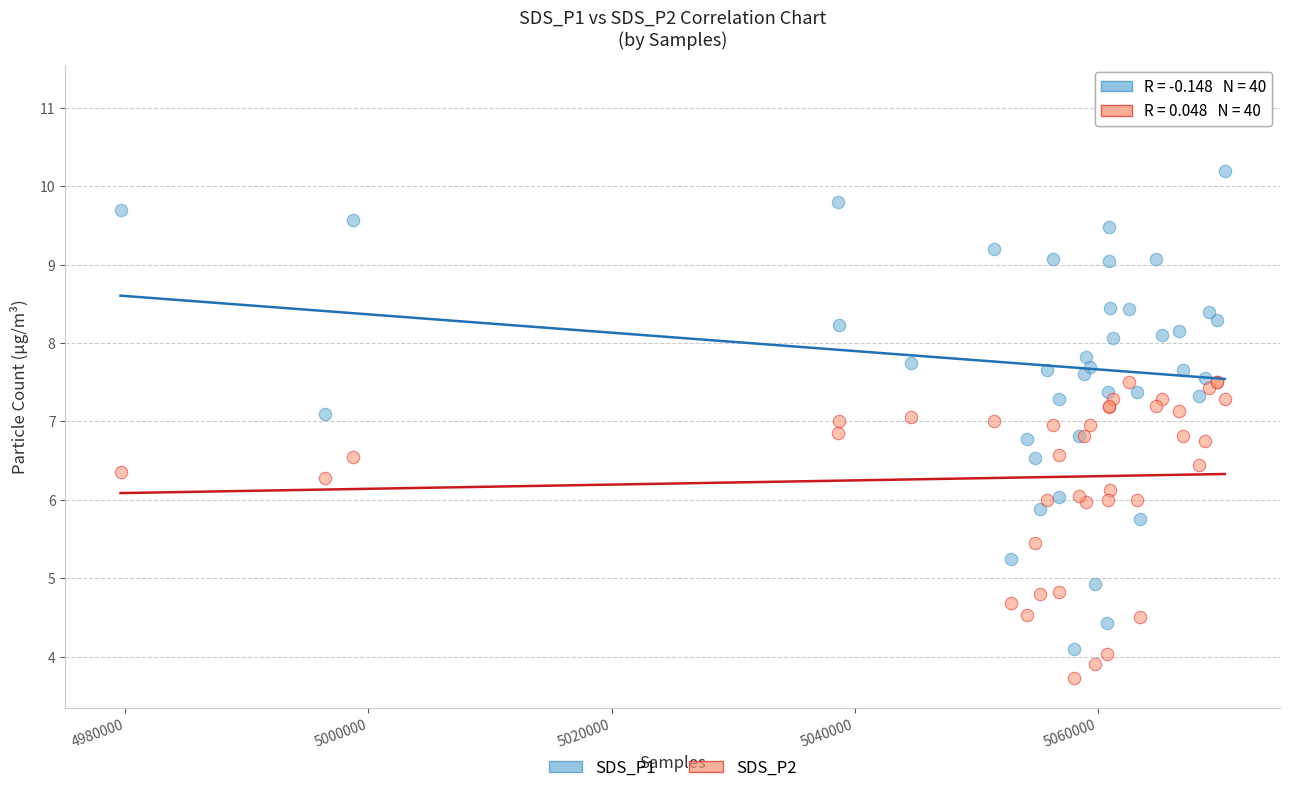

Which series contains the lowest Y value?

SDS_P2